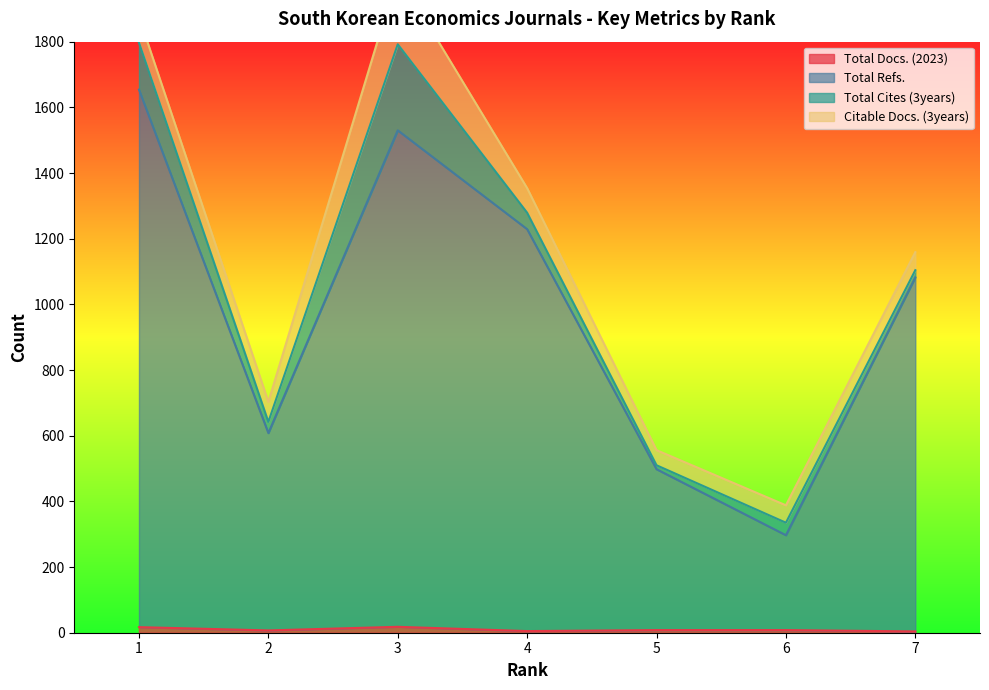

True or false: Total Docs. (2023) and Total Refs. intersect in this chart.

False